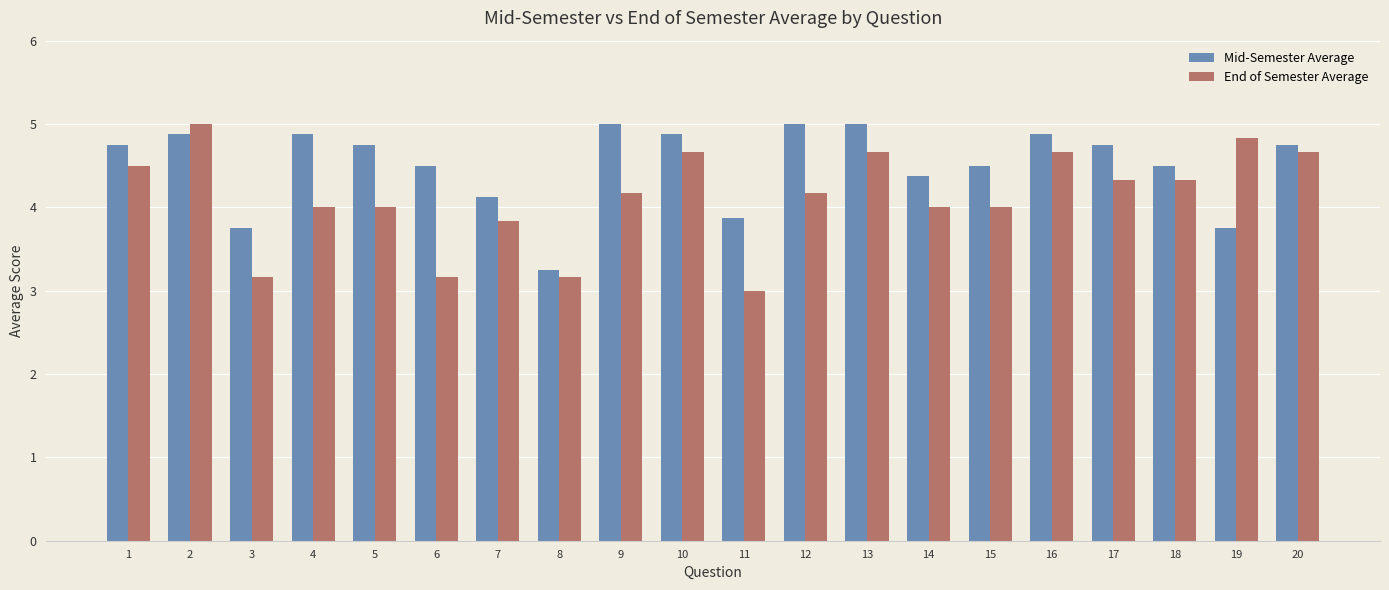

True or false: Mid-Semester Average has a value of 3.2 at 4.

False